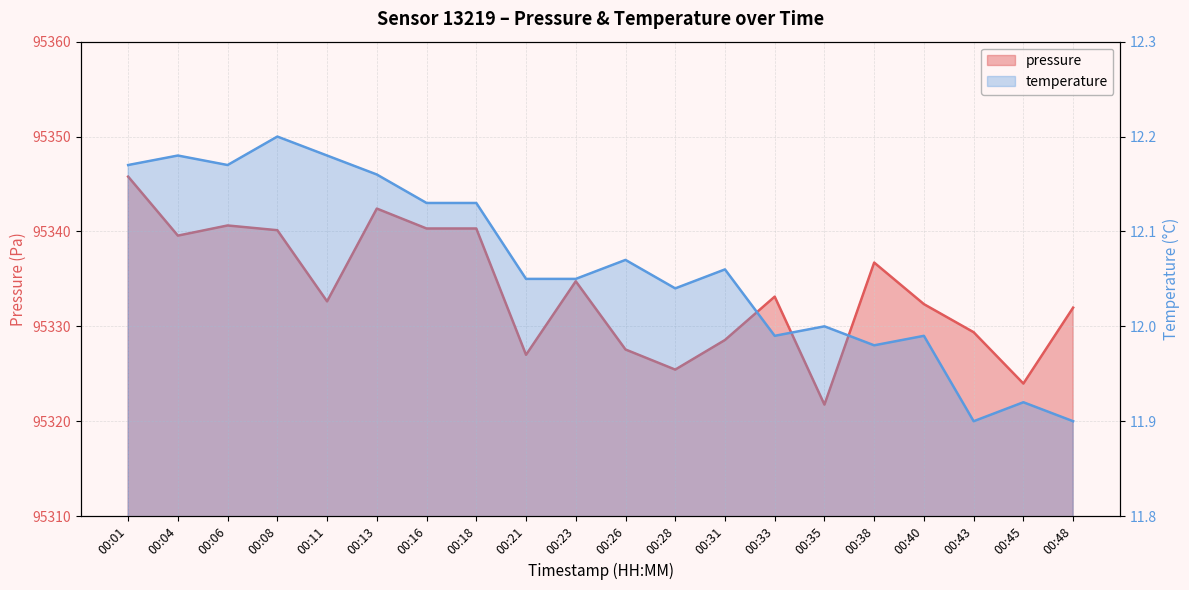

True or false: temperature has more than 0 interior local peaks.

True